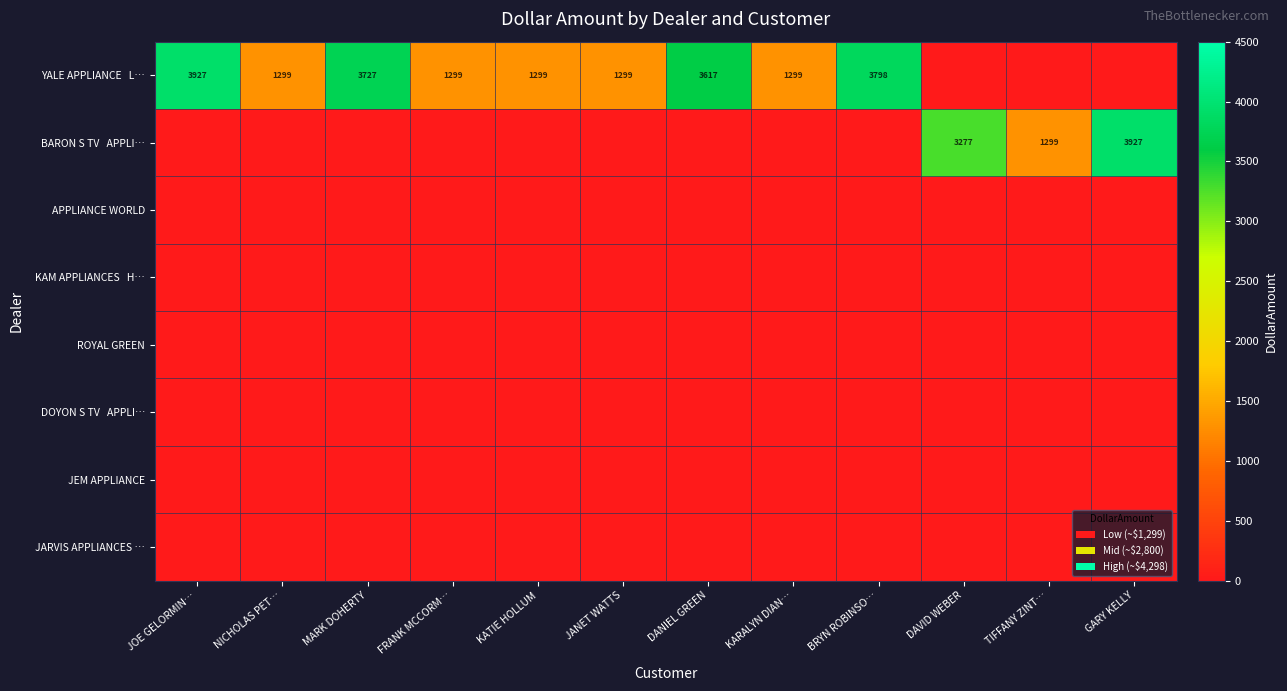

How many distinct data groups are displayed?

8